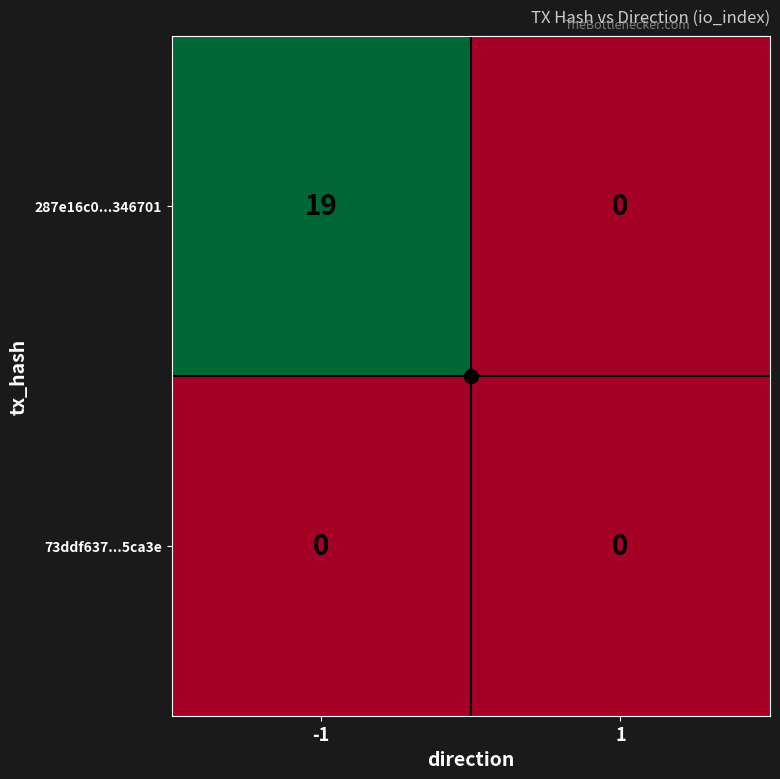

What is the difference between the maximum and minimum values in the 287e16c0...346701 series?

19